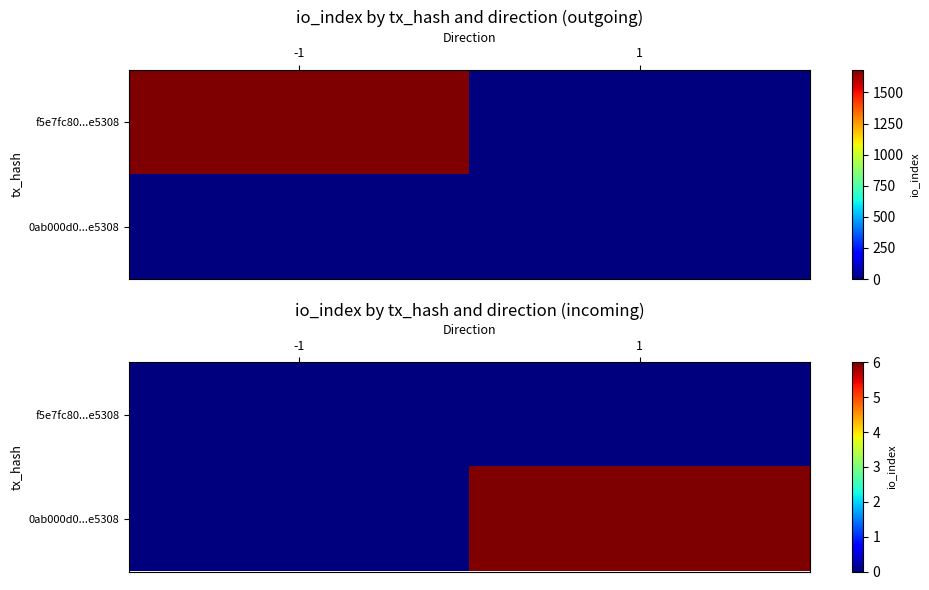

Is it true that 0ab000d0...e5308 equals 0 at -1?

True